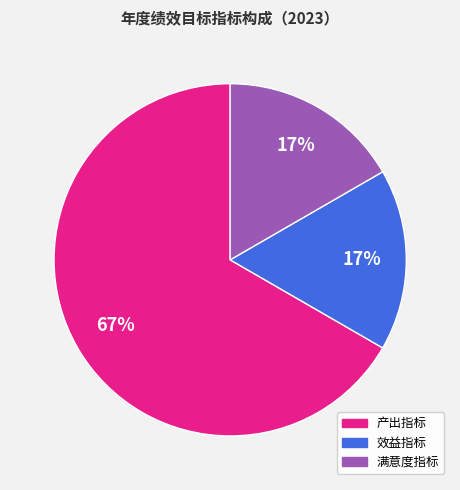

Does any single category account for the majority?

Yes